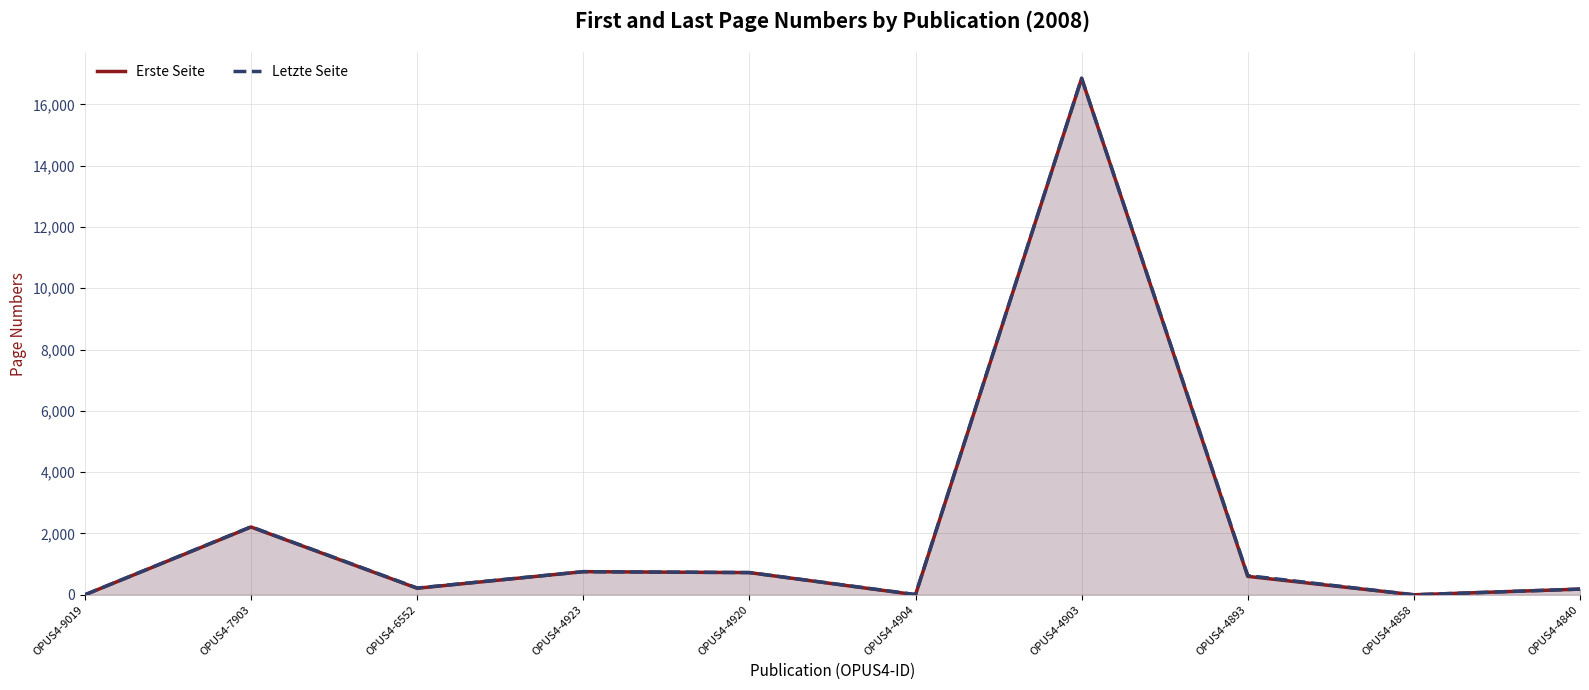

What is the difference between the second highest and second lowest values in the Erste Seite series?

2211